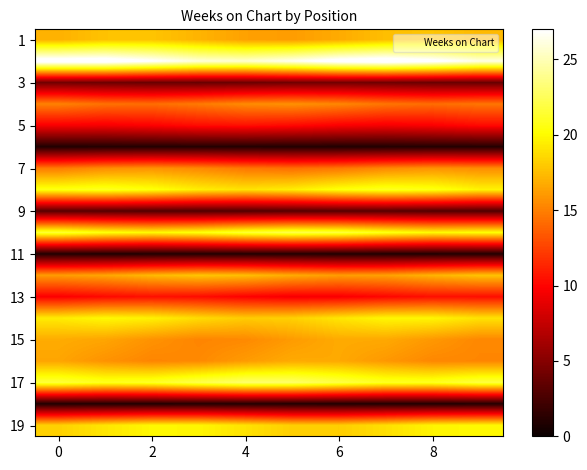

What is the smallest value displayed?

1.0